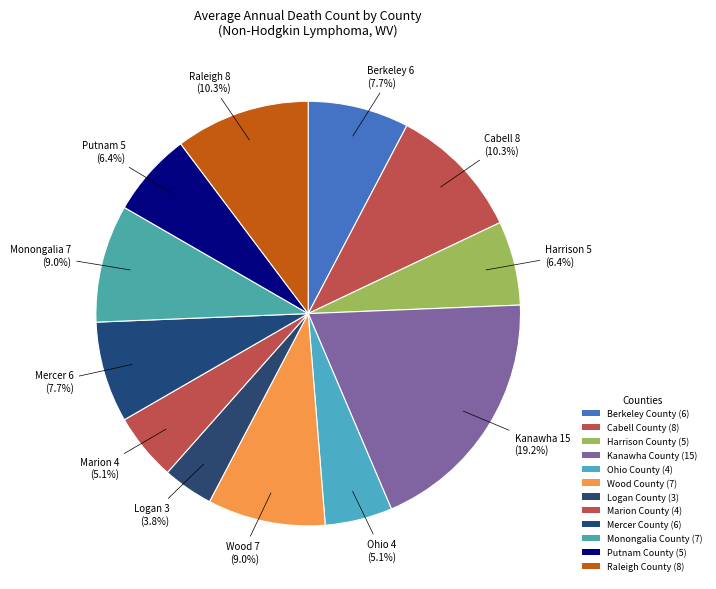

Rank the categories by value from lowest to highest.

Logan County, Ohio County, Marion County, Harrison County, Putnam County, Berkeley County, Mercer County, Wood County, Monongalia County, Cabell County, Raleigh County, Kanawha County